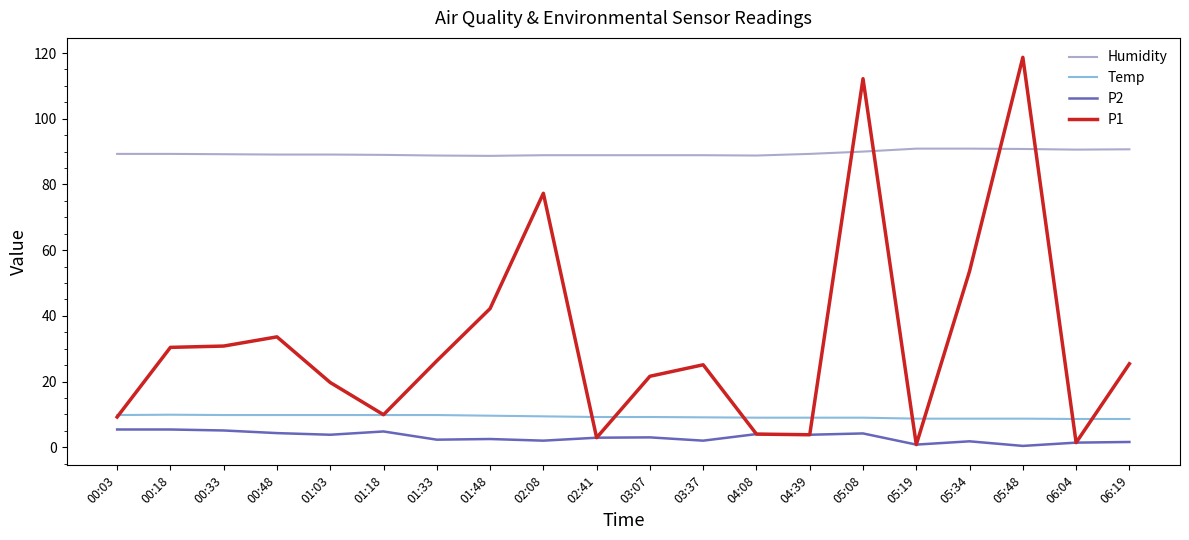

Is the value of P2 at 01:33 greater than the value of Temp at 05:08?

No